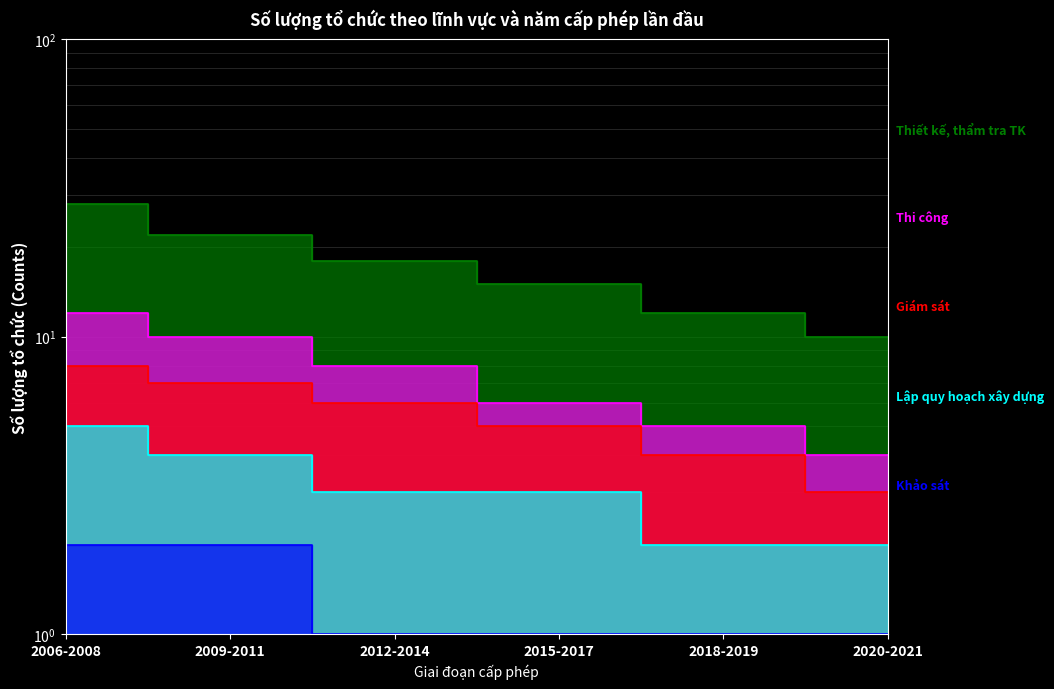

How many lines are shown in the chart?

5